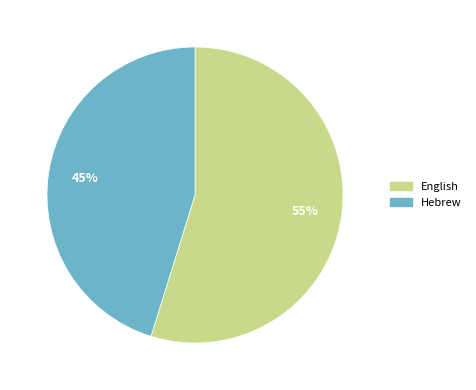

Is there any slice that represents more than half of the pie?

Yes